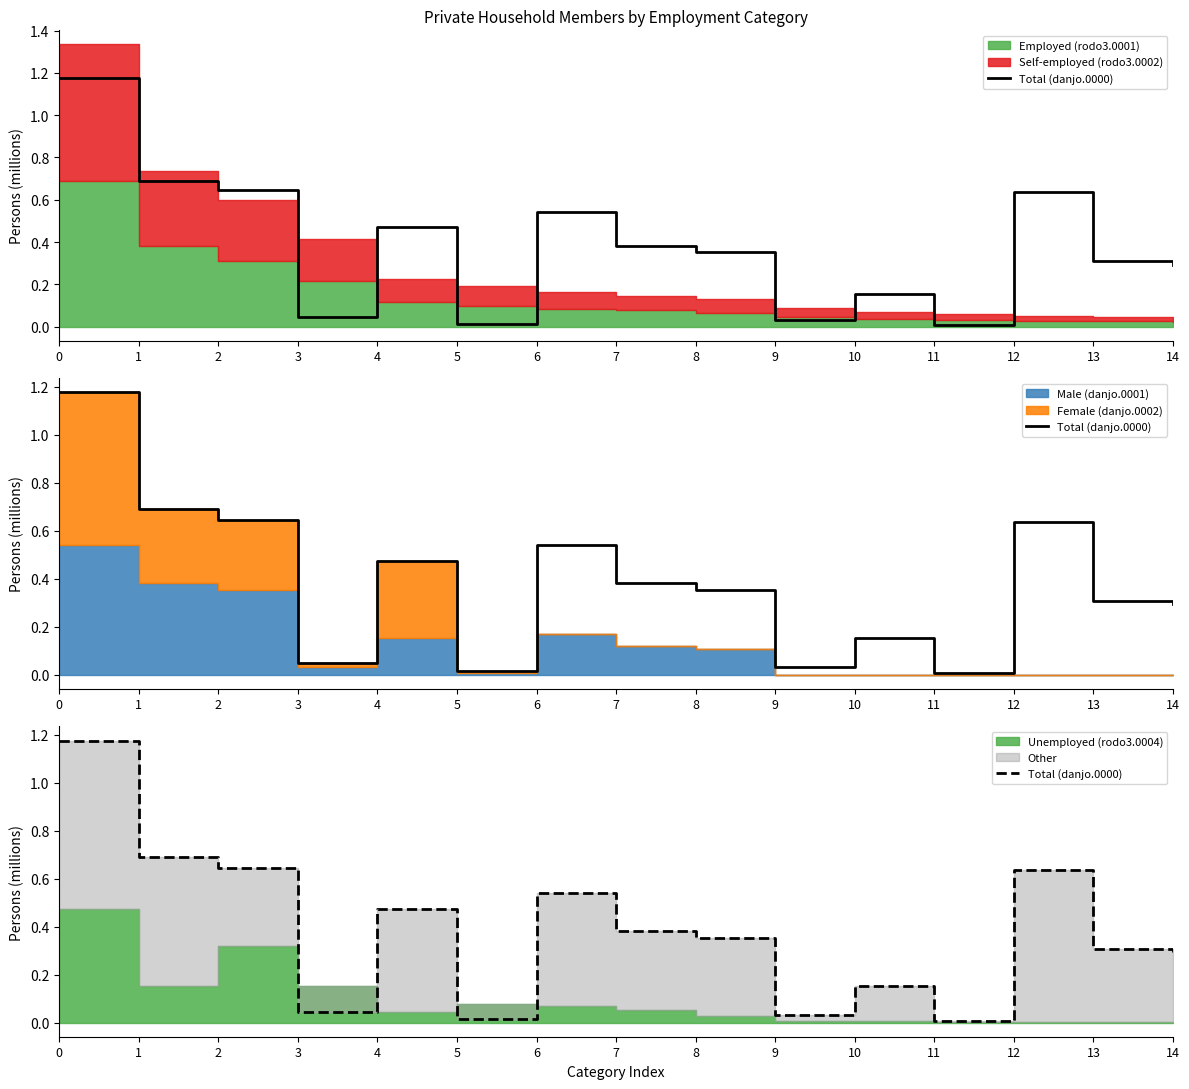

What is the difference between the second highest and second lowest values?

0.7